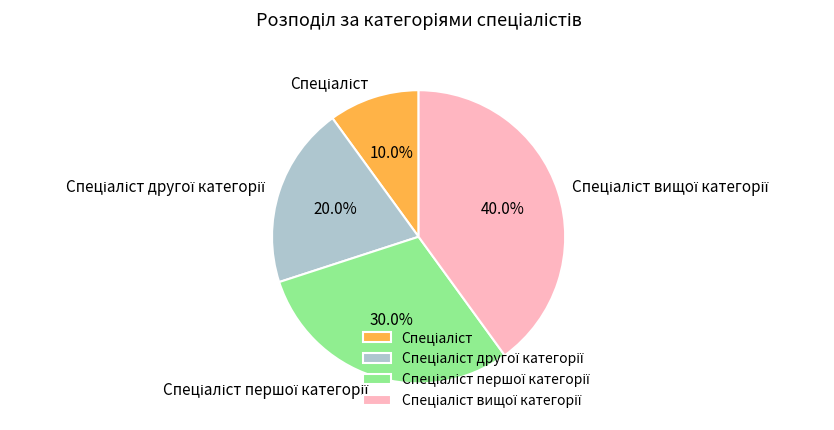

Is there any slice that represents more than half of the pie?

No